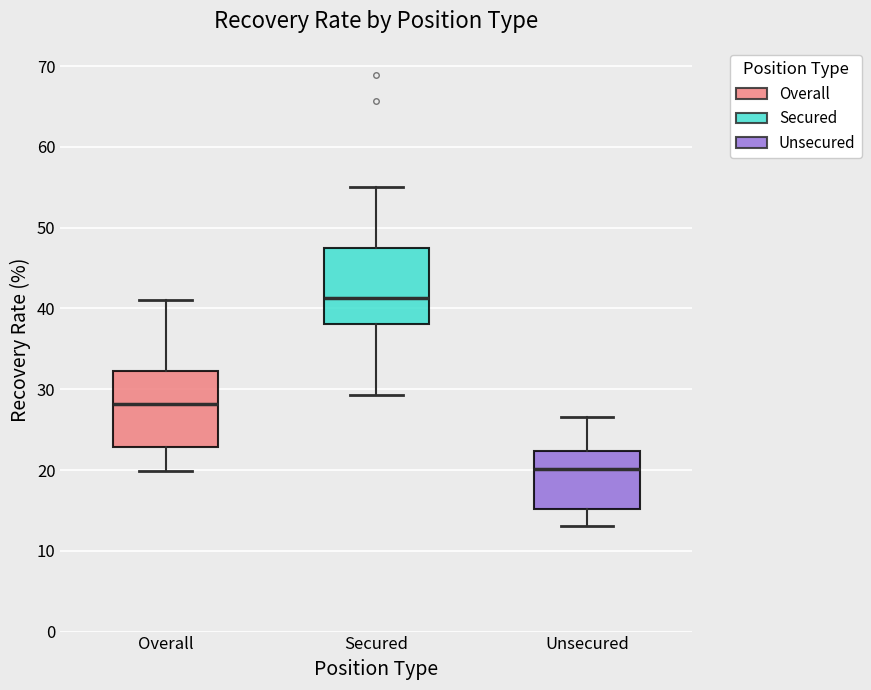

Reading left to right, read every box against the y-axis: the position of its median line, the range the box covers, and the ends of its whiskers. The values are not printed on the chart, so give them approximately, as read against the axis.

Overall: median 28, box 23 to 32, whiskers 20 to 41
Secured: median 41, box 38 to 47, whiskers 29 to 55
Unsecured: median 20, box 15 to 22, whiskers 13 to 27